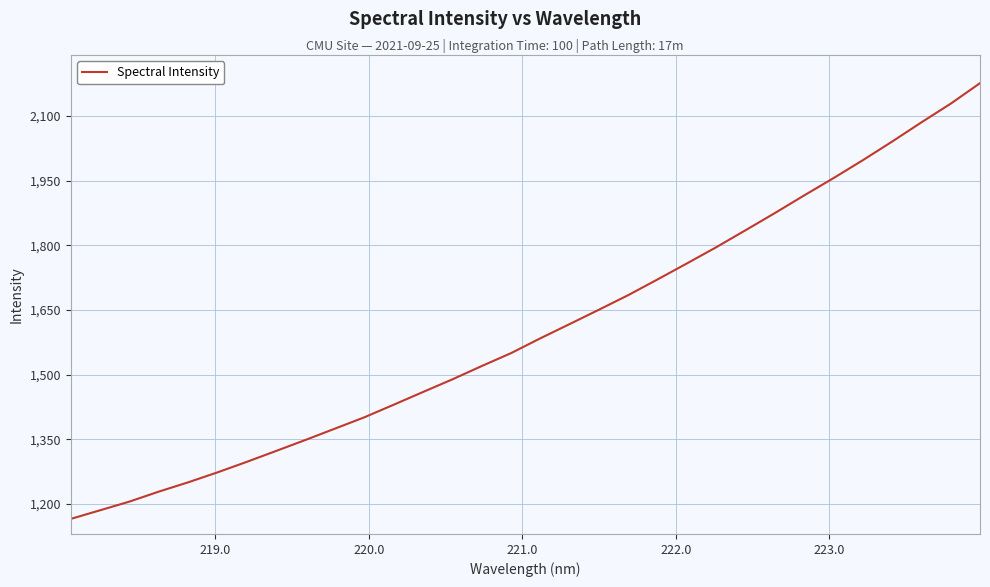

Reading right to left, what are all the values shown in this chart?

2176.5	2128.9	2085.6	2041.0	1997.7	1956.2	1916.2	1875.2	1835.4	1795.9	1758.4	1721.3	1684.9	1651.0	1617.7	1584.6	1550.2	1520.2	1489.4	1460.1	1430.5	1401.3	1375.1	1349.0	1323.5	1298.2	1273.7	1250.6	1229.0	1205.9	1185.7	1165.7